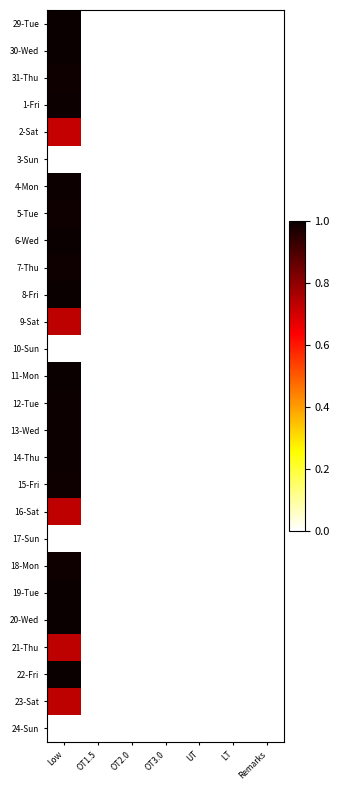

Rank the series by their maximum value, from lowest to highest.

3-Sun, 10-Sun, 17-Sun, 24-Sun, 2-Sat, 16-Sat, 9-Sat, 23-Sat, 21-Thu, 5-Tue, 7-Thu, 15-Fri, 31-Thu, 18-Mon, 12-Tue, 1-Fri, 4-Mon, 13-Wed, 14-Thu, 30-Wed, 6-Wed, 11-Mon, 29-Tue, 8-Fri, 19-Tue, 20-Wed, 22-Fri